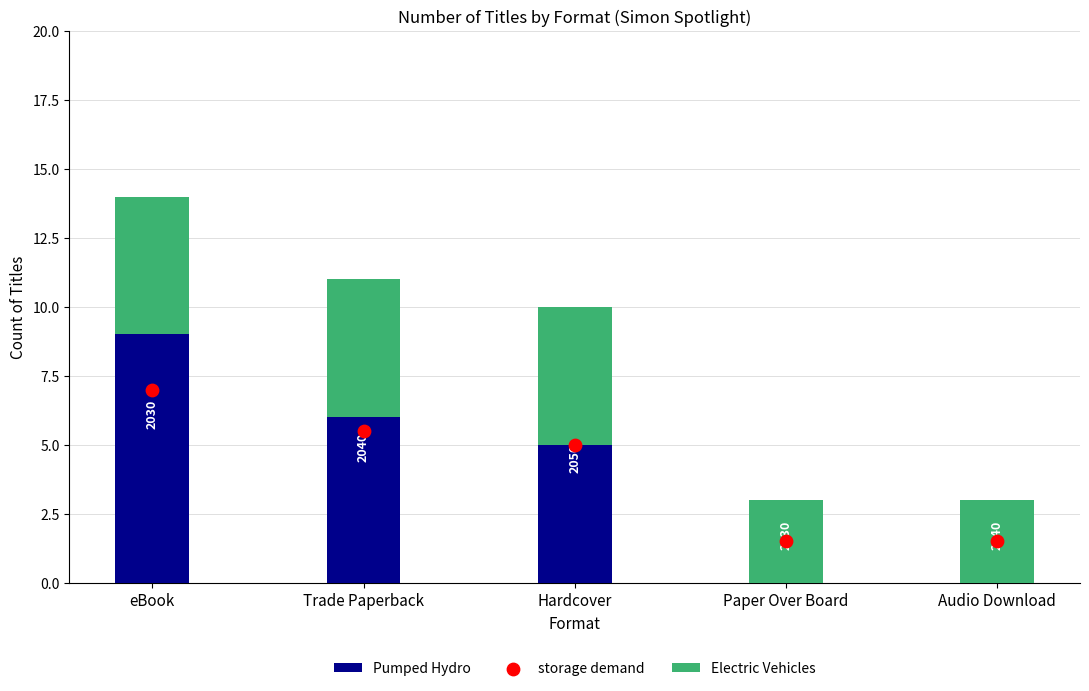

Which series has the largest Y range (max minus min)?

Pumped Hydro